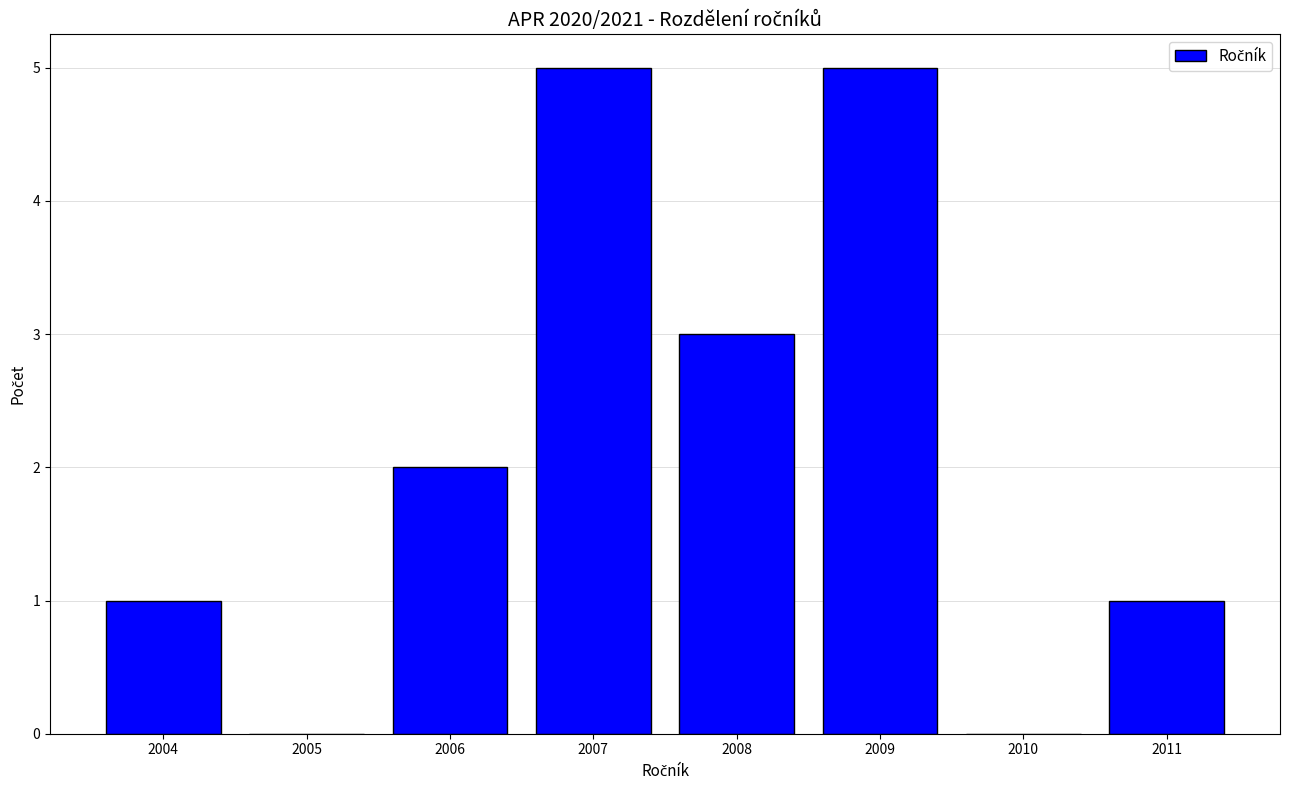

Reading right to left, what are all the values shown in this chart?

2011=1	2010=0	2009=5	2008=3	2007=5	2006=2	2005=0	2004=1